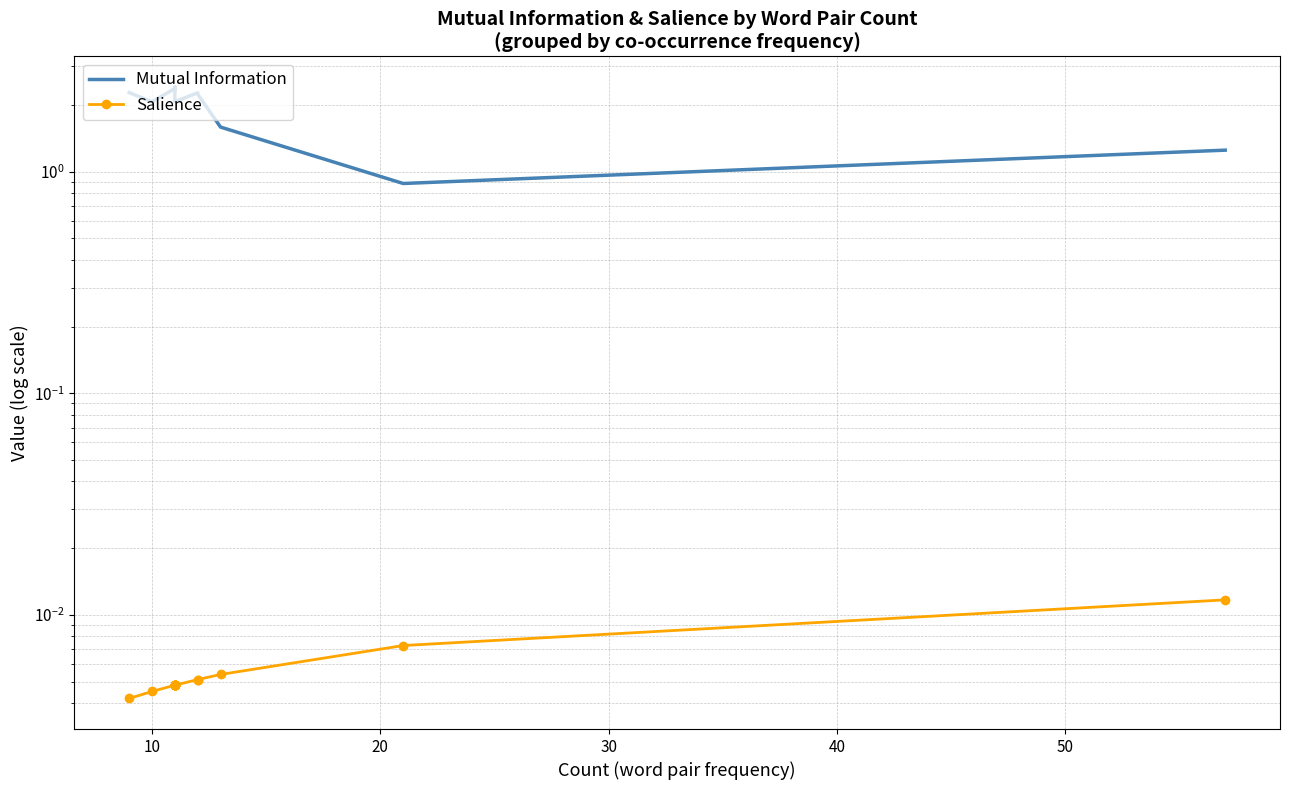

True or false: Salience has a value of 0.0 at 12.

False